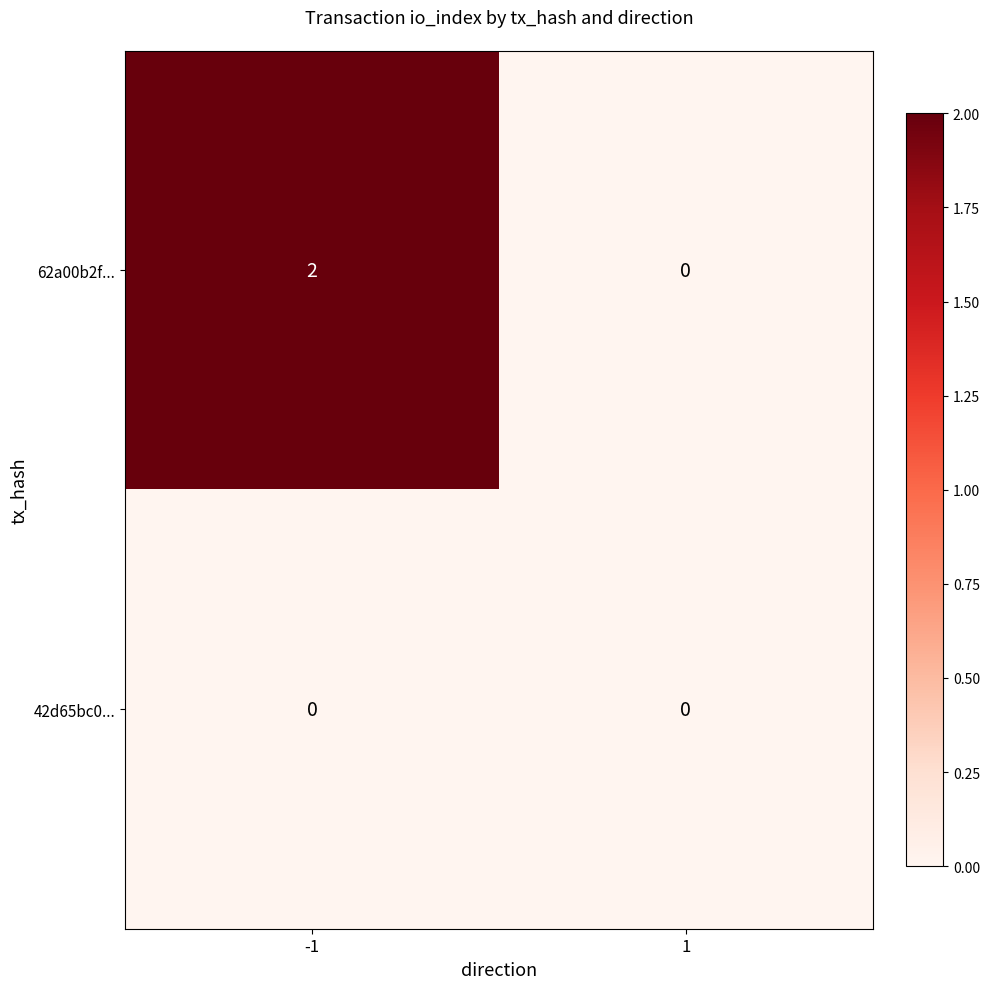

Rank the series at -1 from lowest to highest value.

42d65bc0..., 62a00b2f...